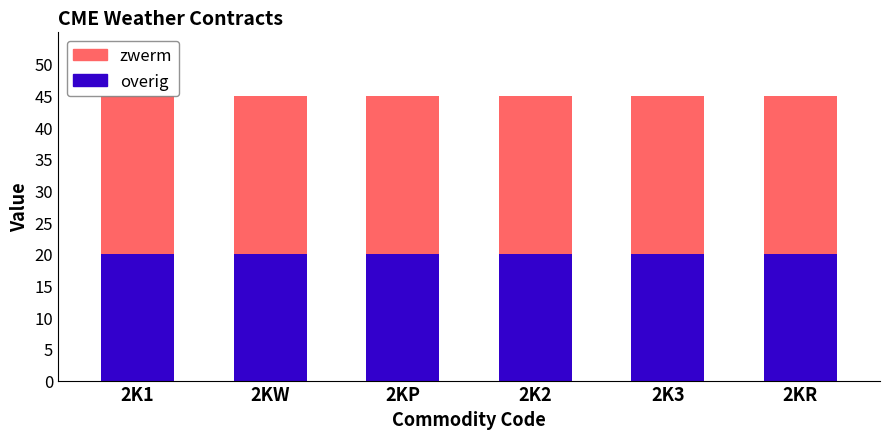

True or false: overig has a value of 33 at 2KR.

False